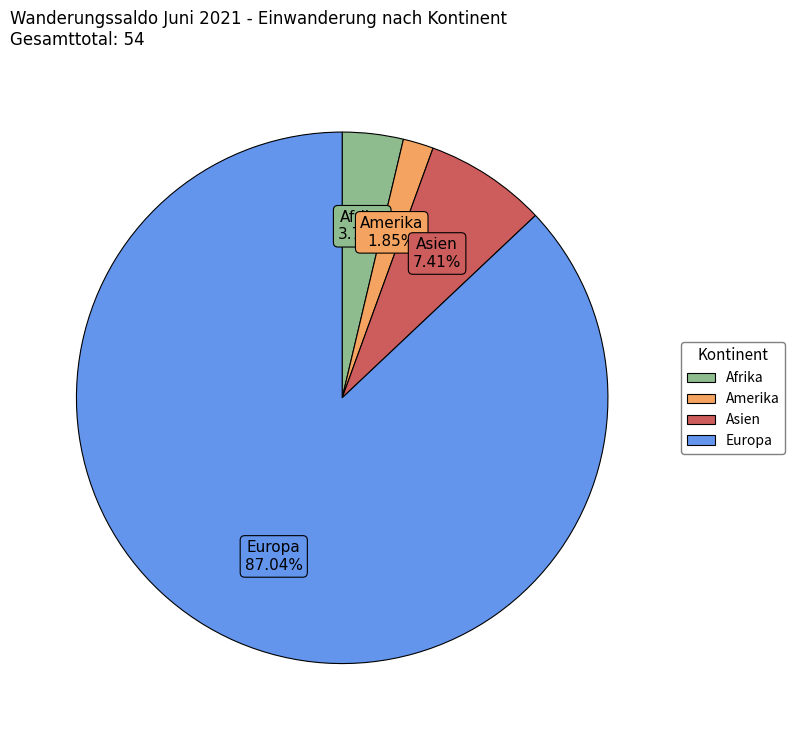

Which category accounts for the majority?

Europa